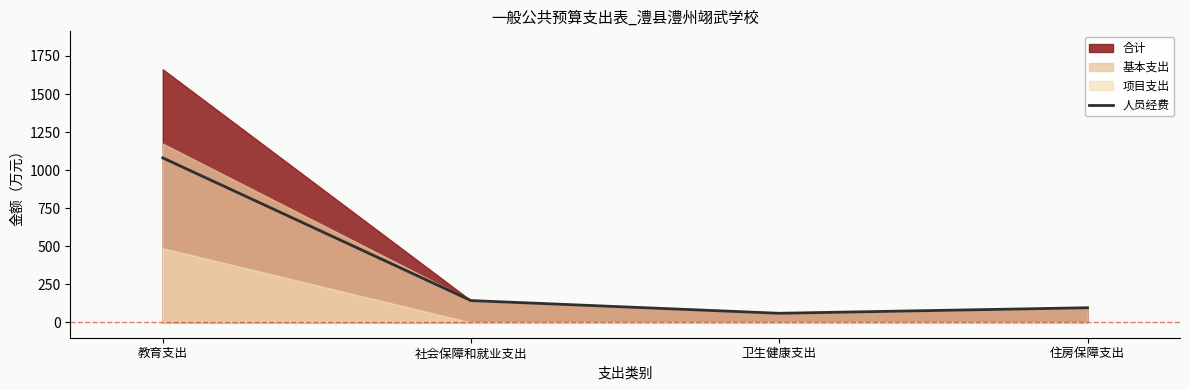

True or false: there are more than 1 points higher than both neighbors.

False